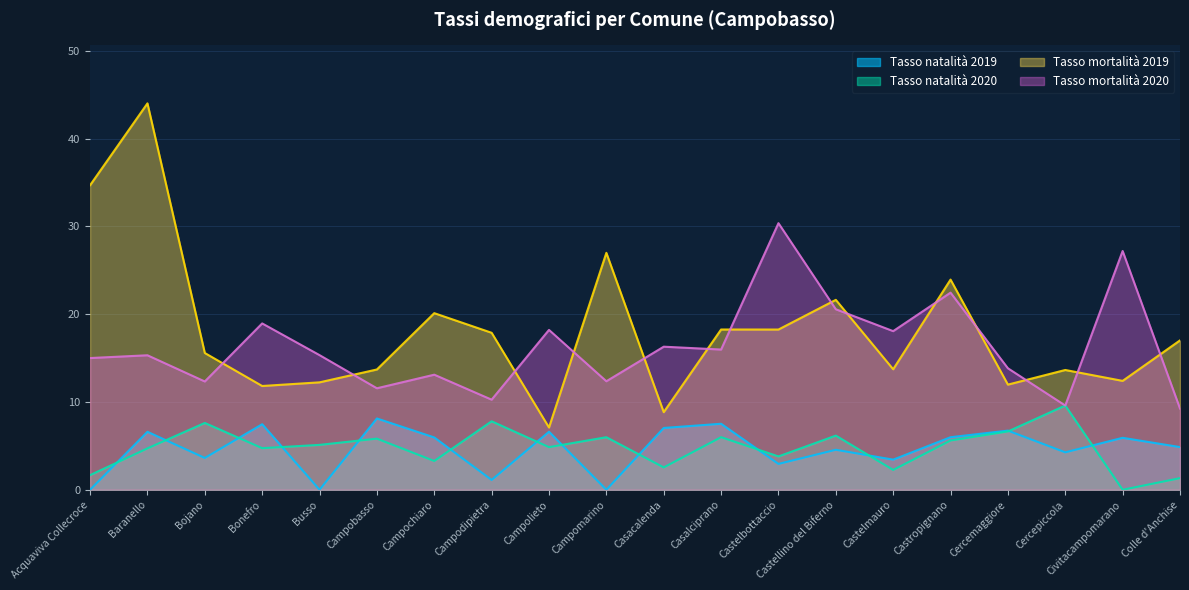

Which category has the highest value in the Tasso mortalità 2019 series?

Baranello